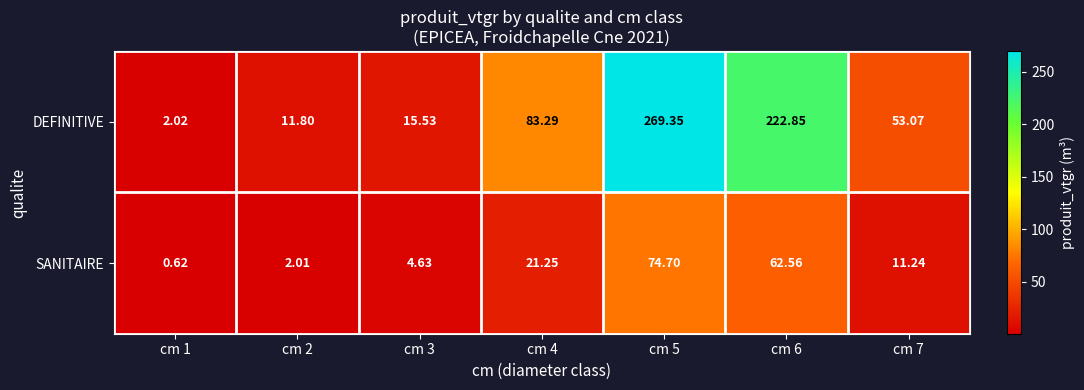

Rank the series by their maximum value, from highest to lowest.

DEFINITIVE, SANITAIRE